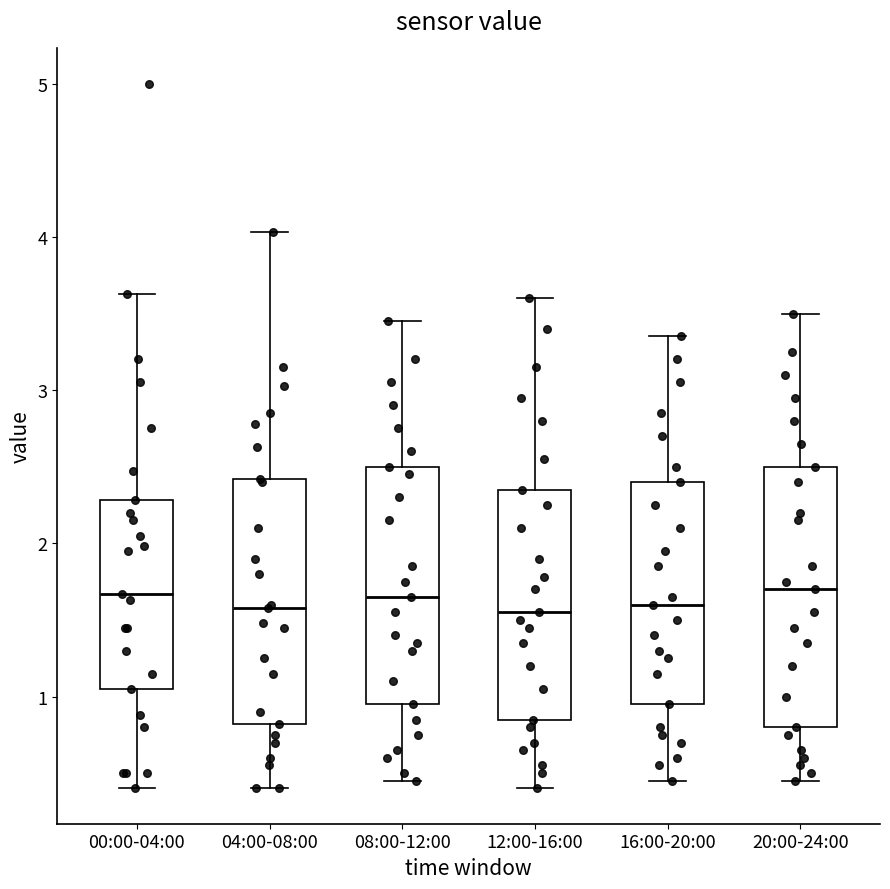

Where does the median line of the box for 16:00-20:00 sit on the y-axis? The values are not printed on the chart, so give them approximately, as read against the axis.

1.6